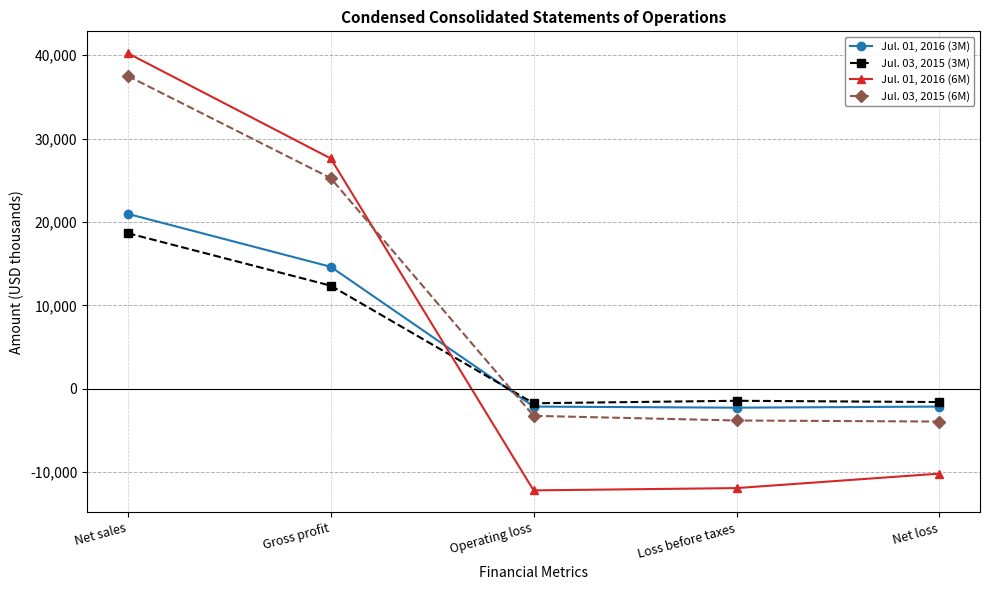

What is the smallest value displayed?

-12195